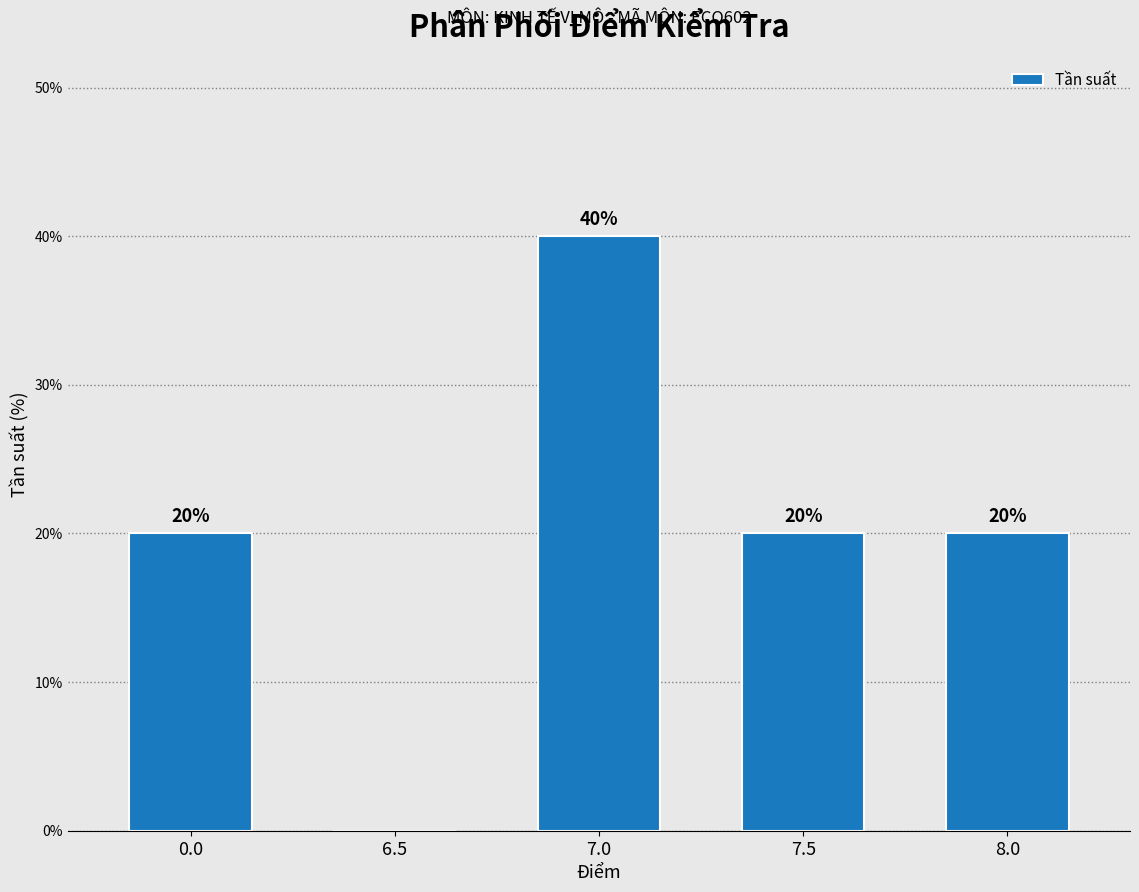

Reading left to right, what are all the values shown in this chart?

0.0=20	6.5=0	7.0=40	7.5=20	8.0=20